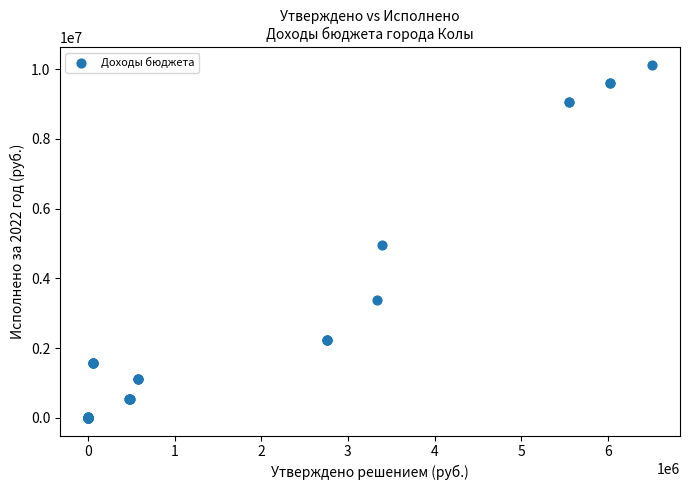

What Y value in the scatter plot is closest to 5065811?

4944780.6